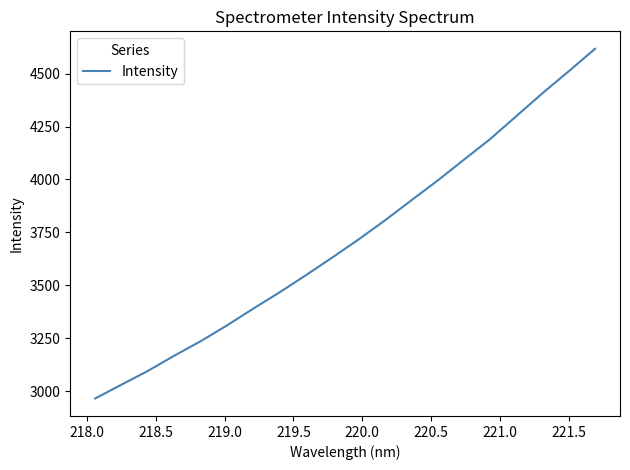

What is the greatest value displayed?

4617.5